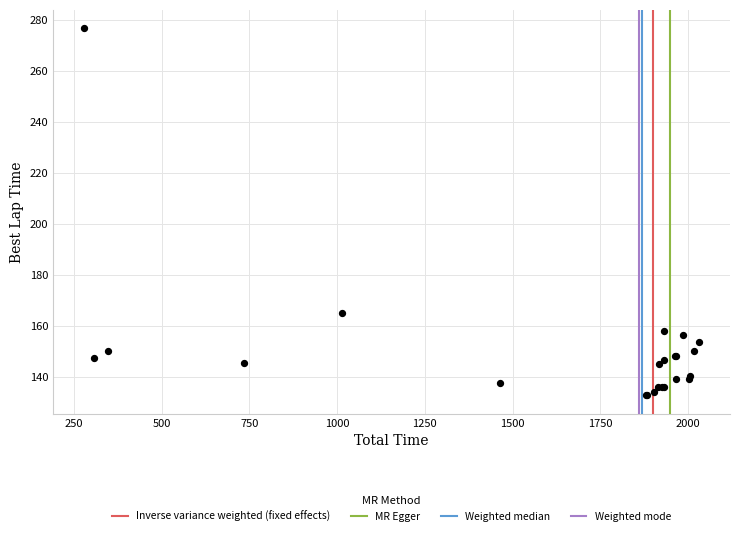

What Y value in the scatter plot is closest to 204?

164.8